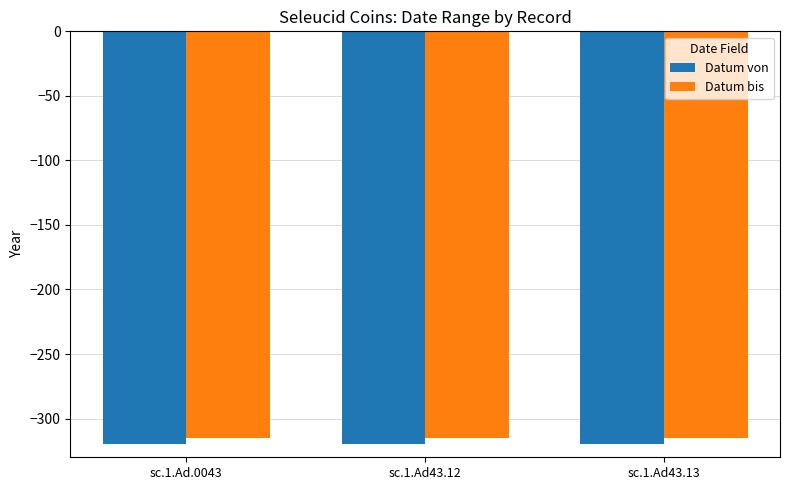

Reading left to right, what are all the values shown in this chart?

Datum von: sc.1.Ad.0043=-320	sc.1.Ad43.12=-320	sc.1.Ad43.13=-320
Datum bis: sc.1.Ad.0043=-315	sc.1.Ad43.12=-315	sc.1.Ad43.13=-315